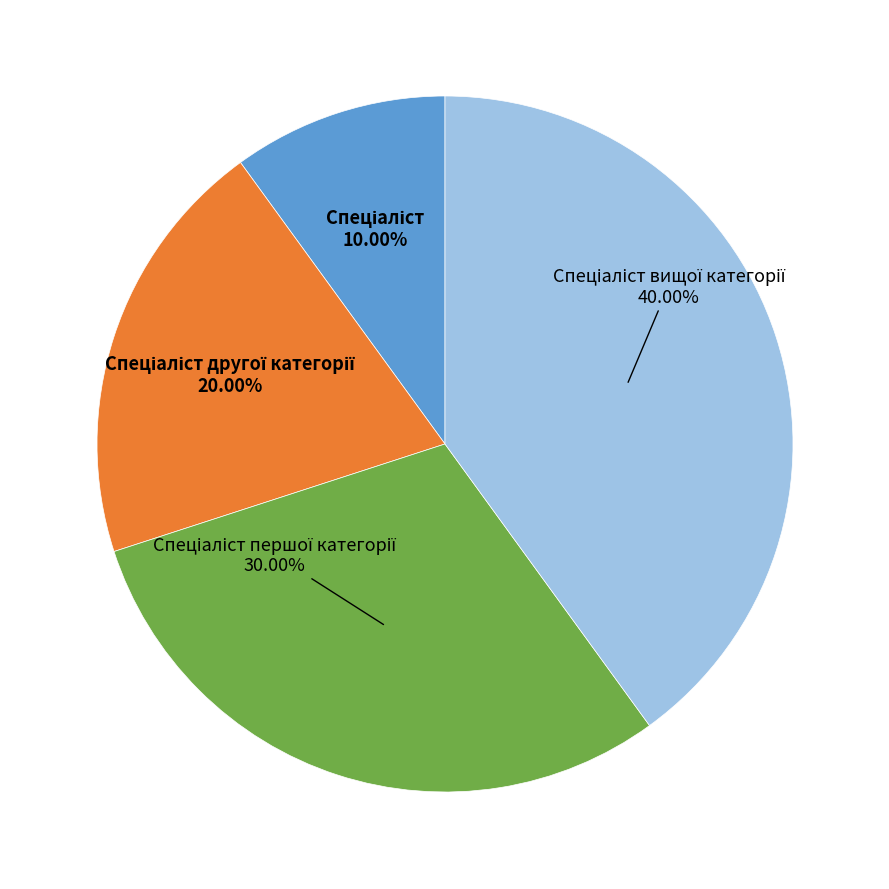

Does any single category account for the majority?

No